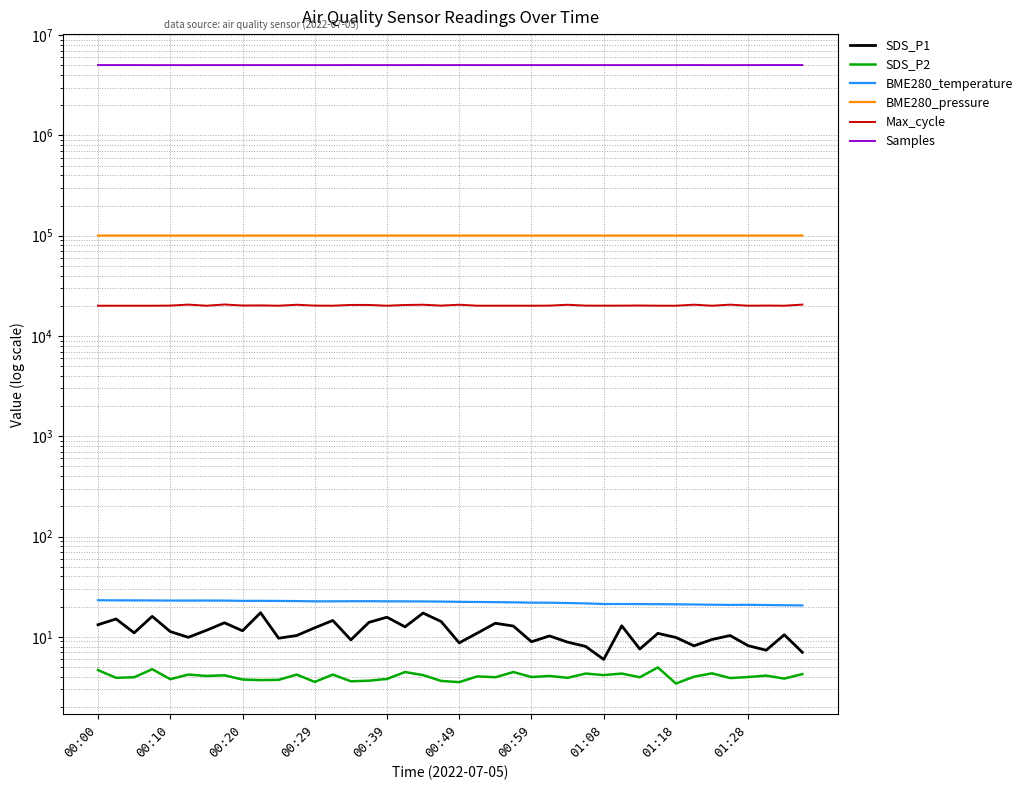

True or false: BME280_pressure and SDS_P1 intersect in this chart.

False